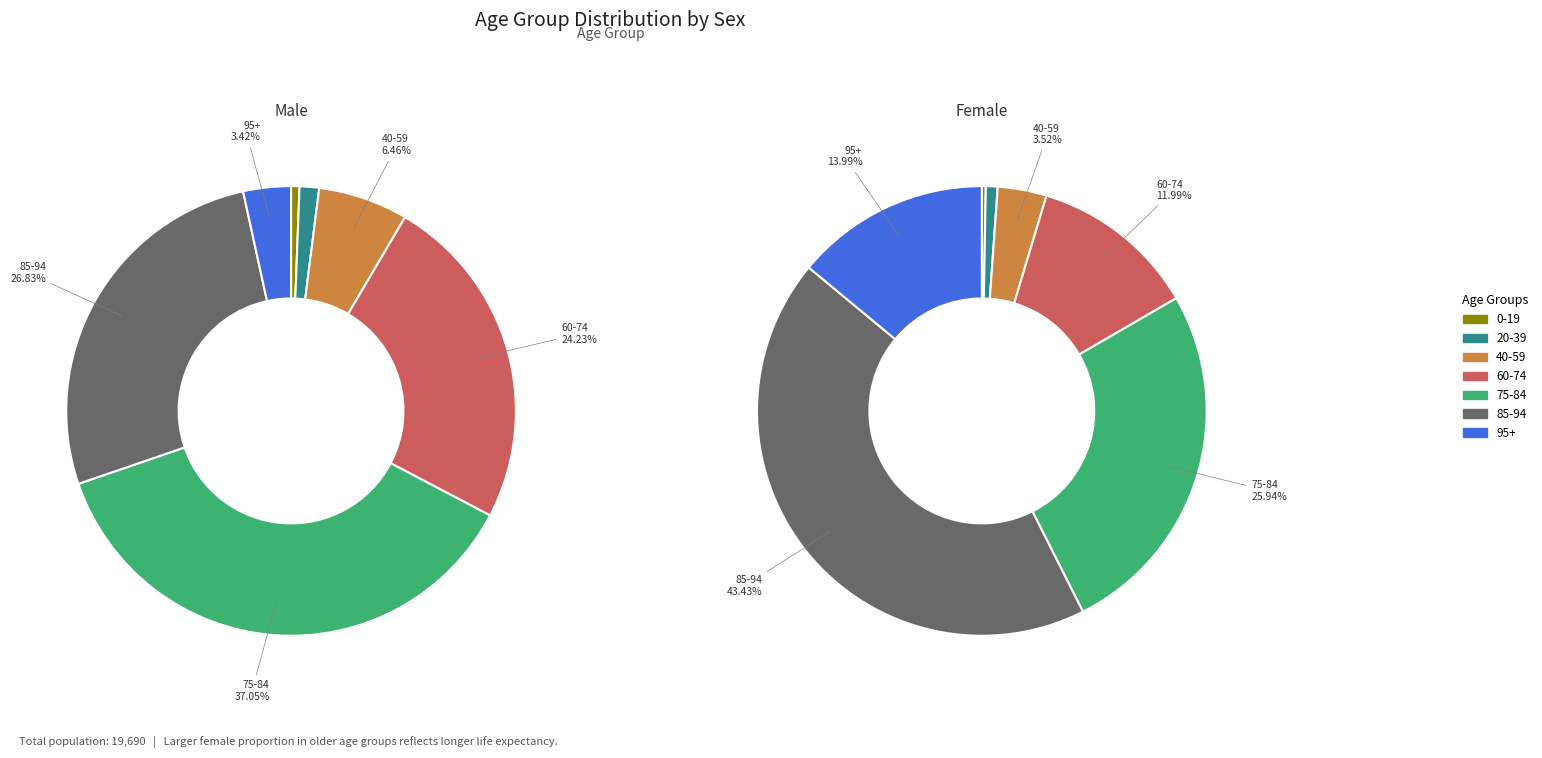

The 00-04 slice represents 0% of the pie. True or false?

True